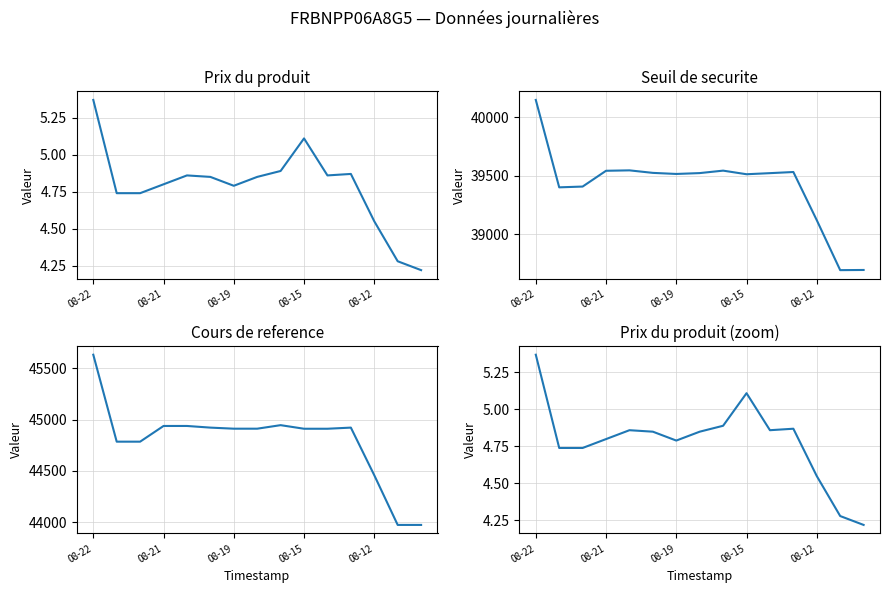

What value does the Prix du produit series have at 5?

4.8